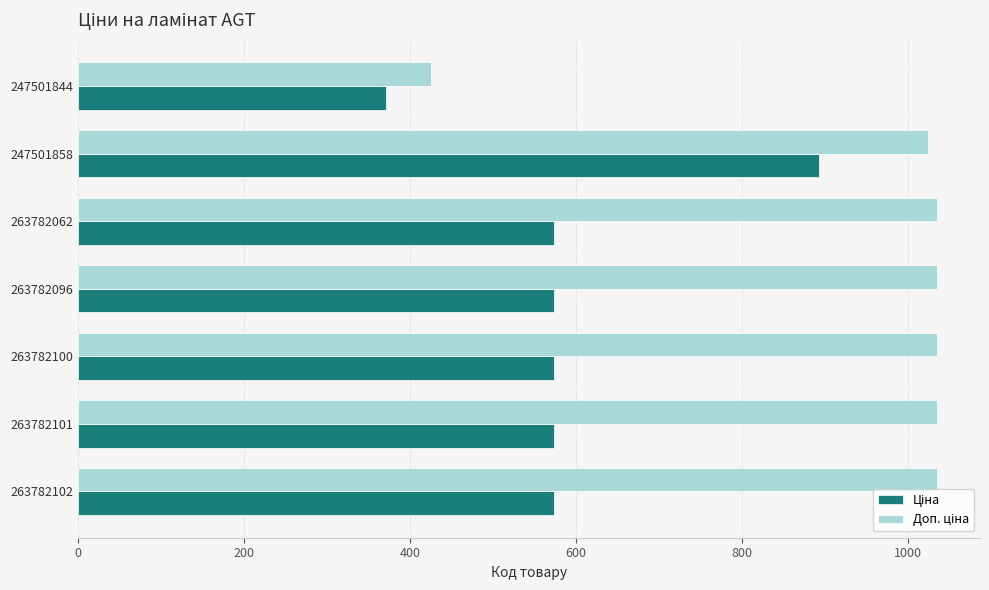

At which category is the sum across all series the highest?

247501858